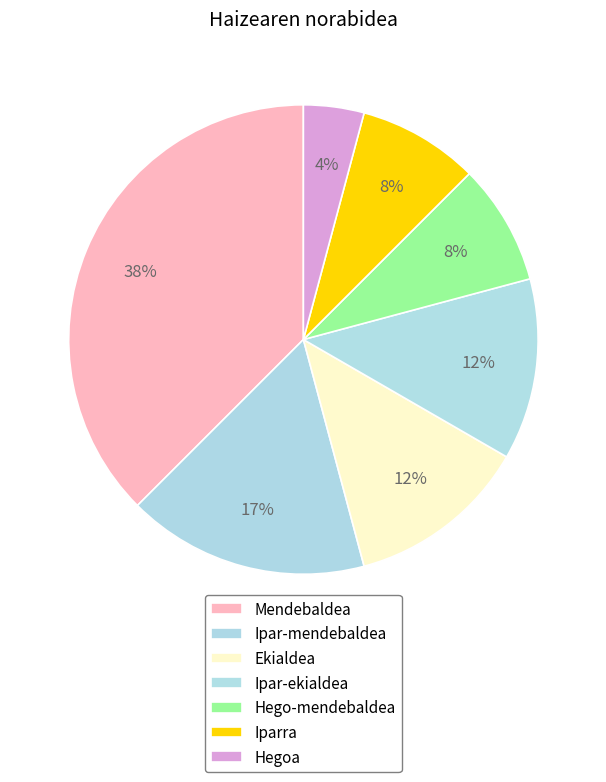

How many segments does this pie chart have?

7